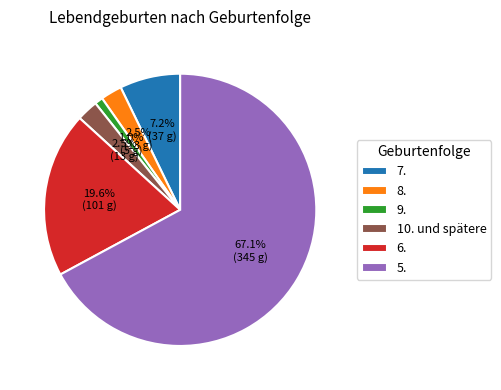

Count the number of slices in the pie.

6